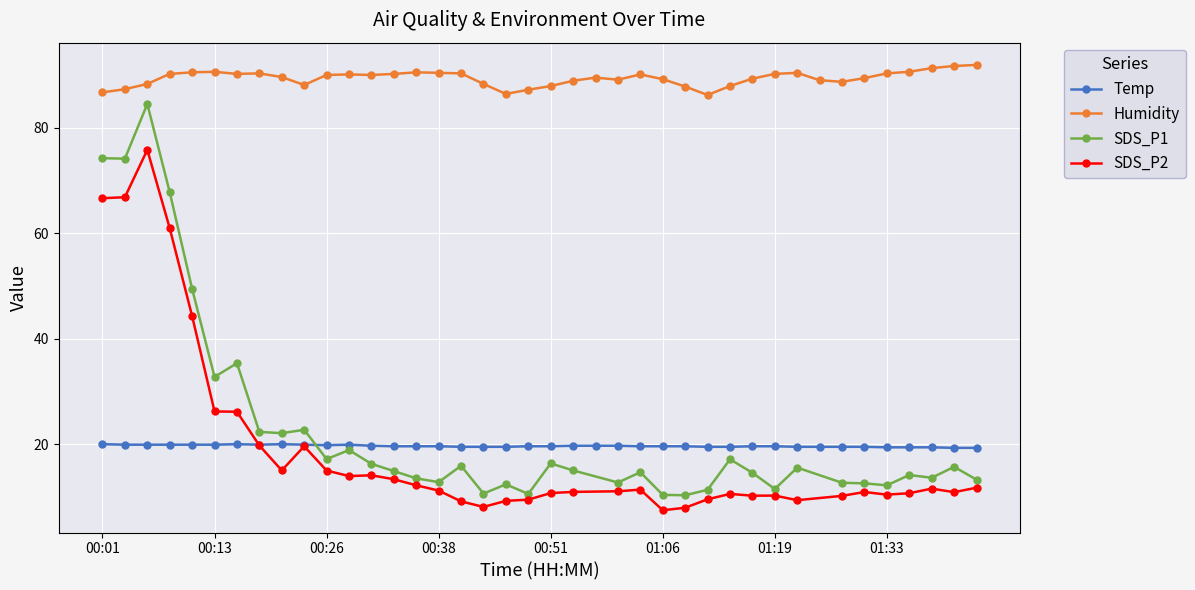

What is the highest value of the Temp series?

20.0